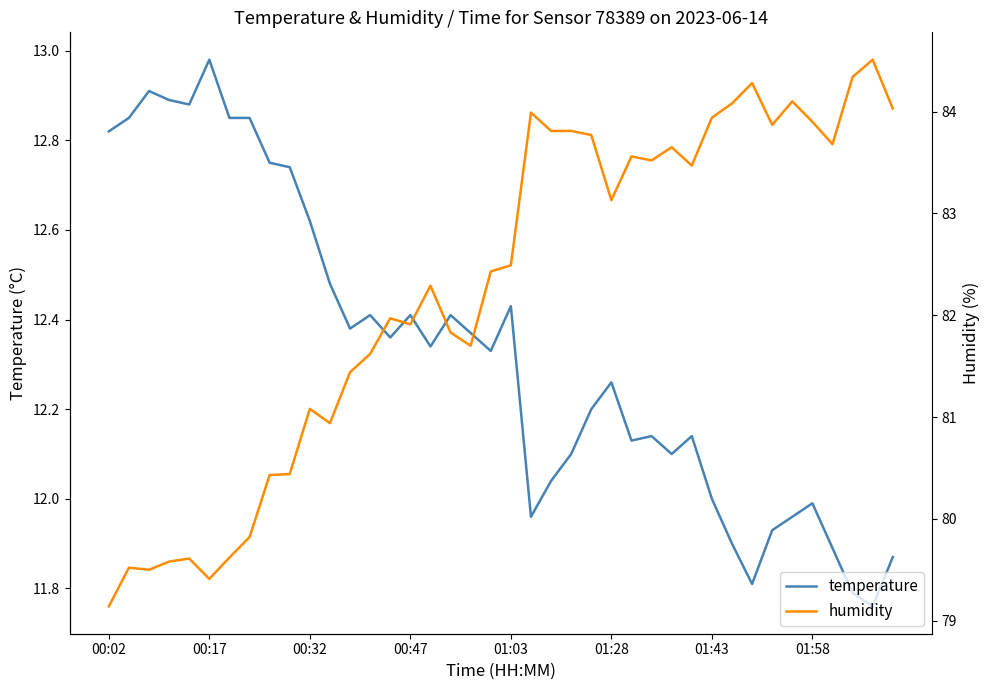

The temperature series shows 12.4 at 18. True or false?

True